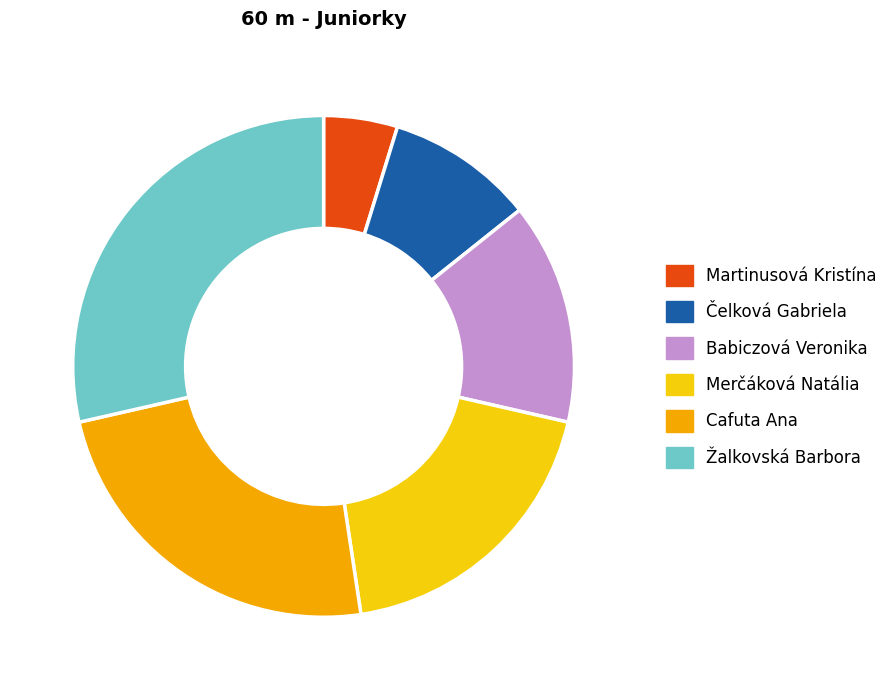

Which slice is the largest?

Žalkovská Barbora